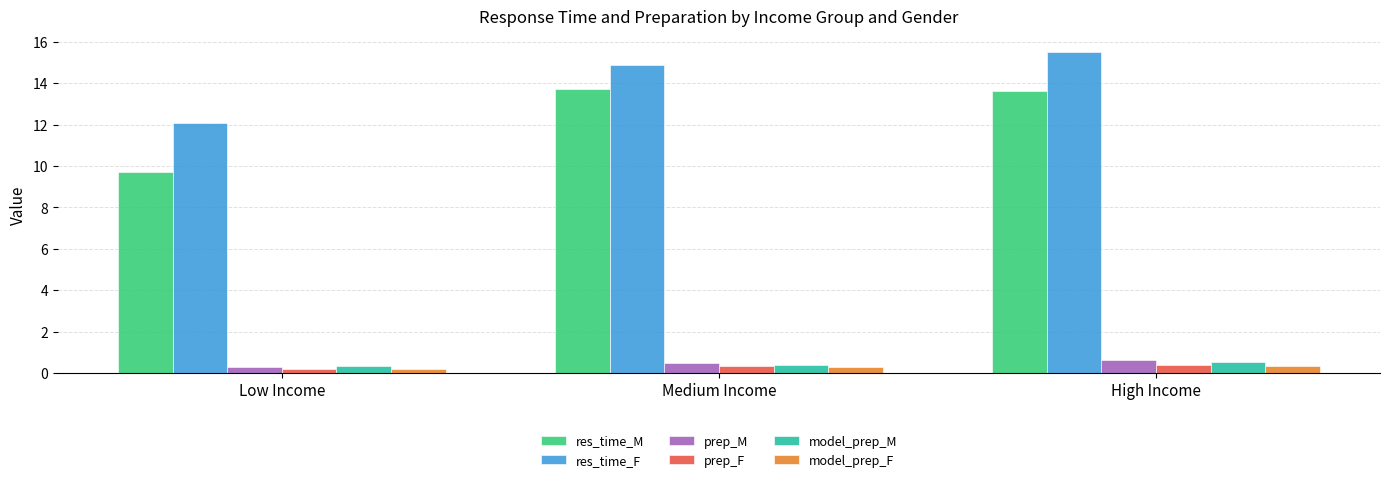

How many categories are shown in the chart?

3